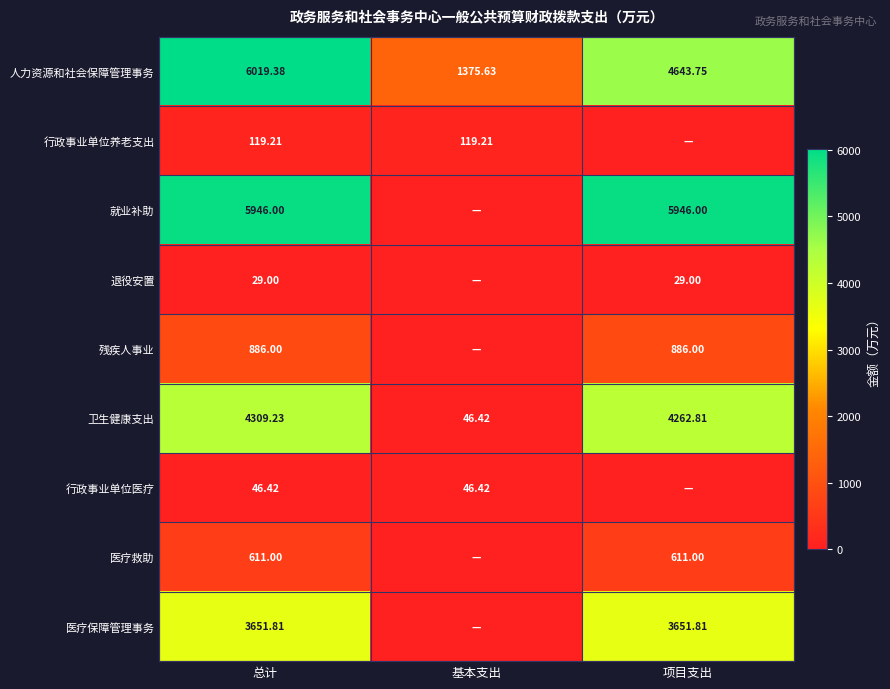

Count the number of categories in the chart.

3